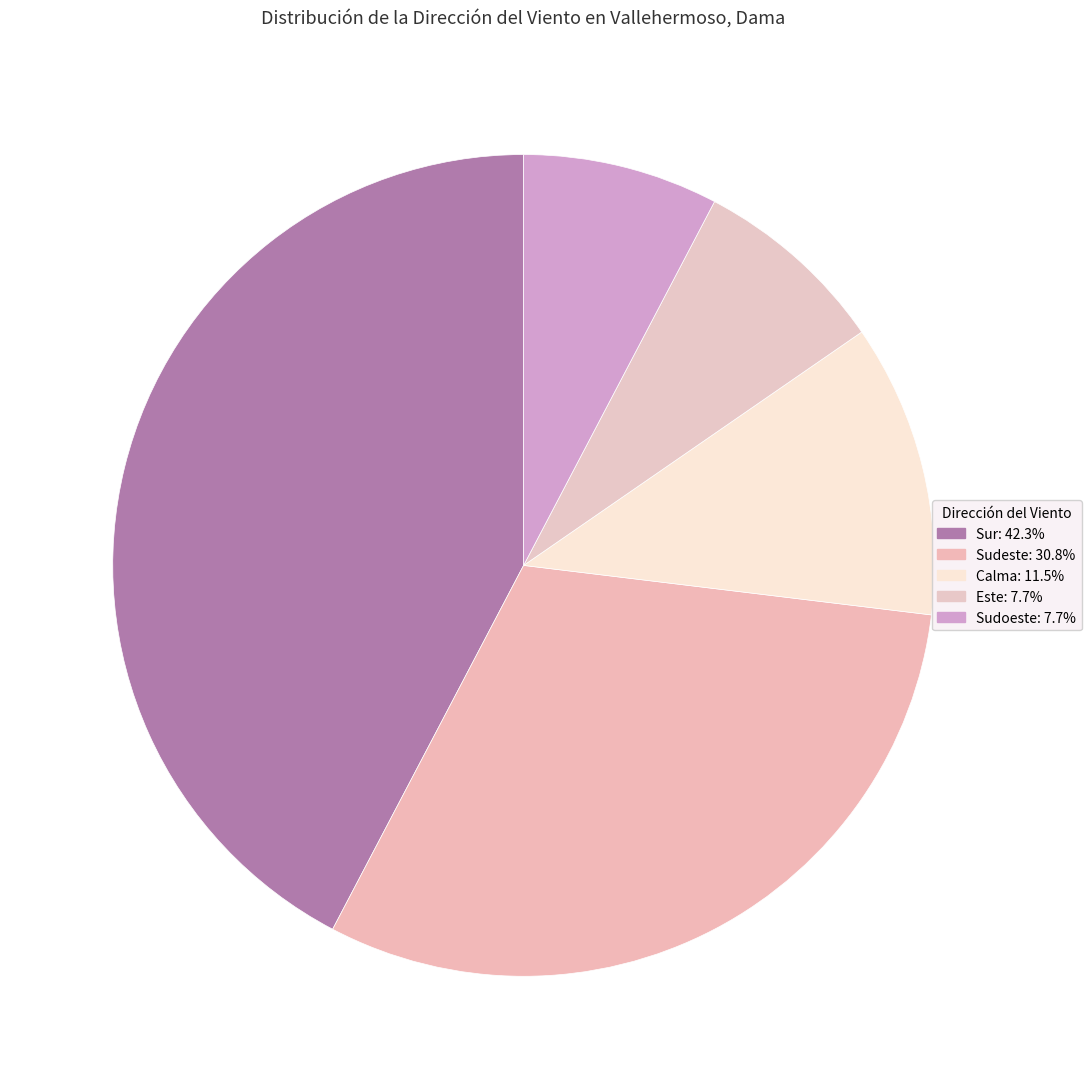

Is Sudoeste the majority of the pie?

No